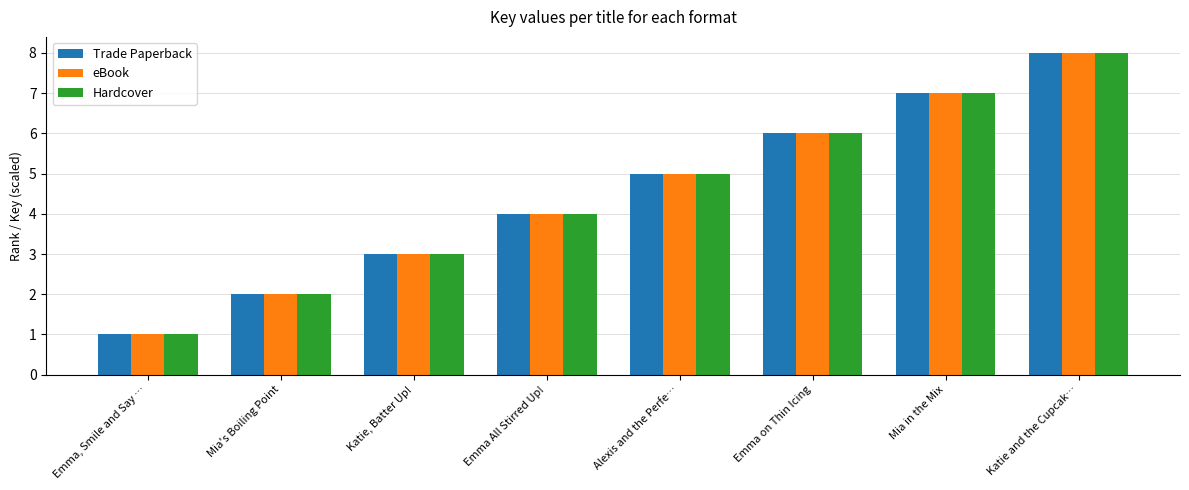

Reading left to right, what are all the values shown in this chart?

Trade Paperback: Emma, Smile and Say …=1	Mia's Boiling Point=2	Katie, Batter Up!=3	Emma All Stirred Up!=4	Alexis and the Perfe…=5	Emma on Thin Icing=6	Mia in the Mix=7	Katie and the Cupcak…=8
eBook: Emma, Smile and Say …=1	Mia's Boiling Point=2	Katie, Batter Up!=3	Emma All Stirred Up!=4	Alexis and the Perfe…=5	Emma on Thin Icing=6	Mia in the Mix=7	Katie and the Cupcak…=8
Hardcover: Emma, Smile and Say …=1	Mia's Boiling Point=2	Katie, Batter Up!=3	Emma All Stirred Up!=4	Alexis and the Perfe…=5	Emma on Thin Icing=6	Mia in the Mix=7	Katie and the Cupcak…=8